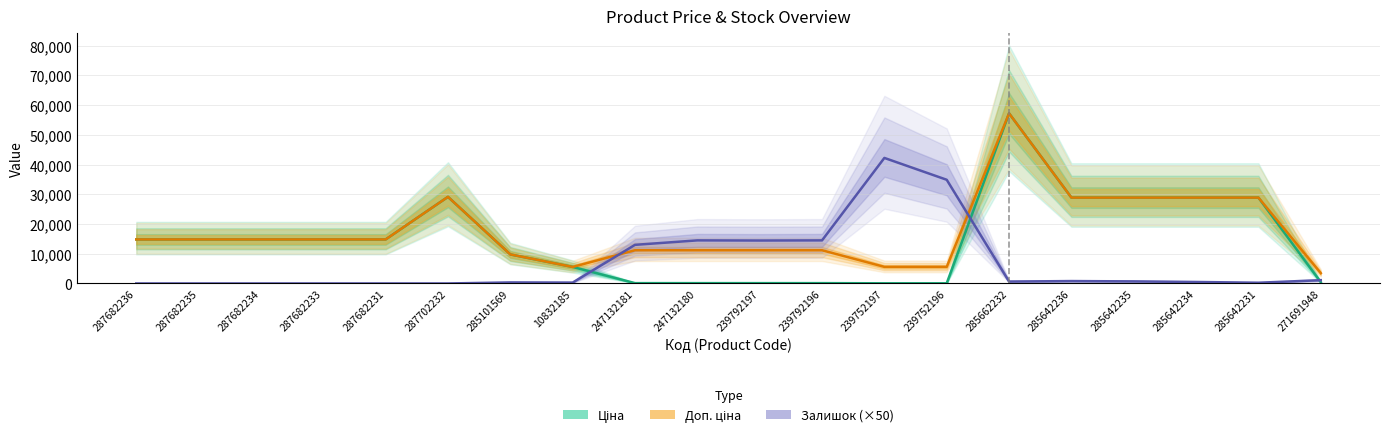

What are all the series names shown in the legend?

Ціна, Доп. ціна, Залишок (×50)